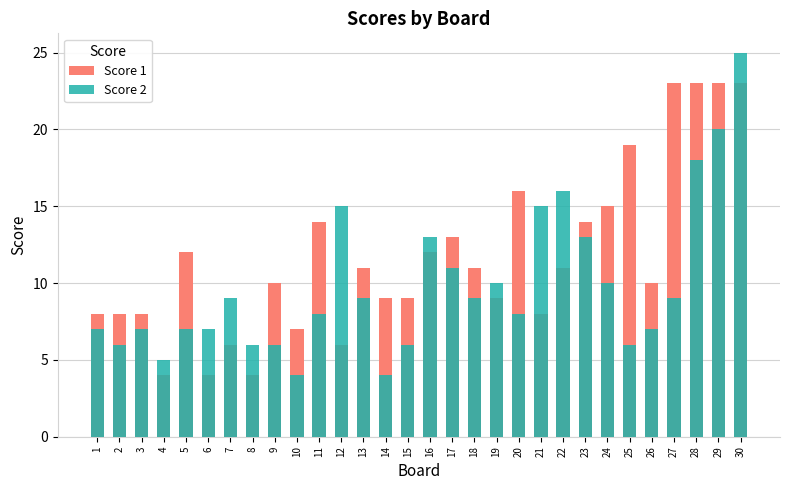

Which series has the widest spread of values?

Score 2